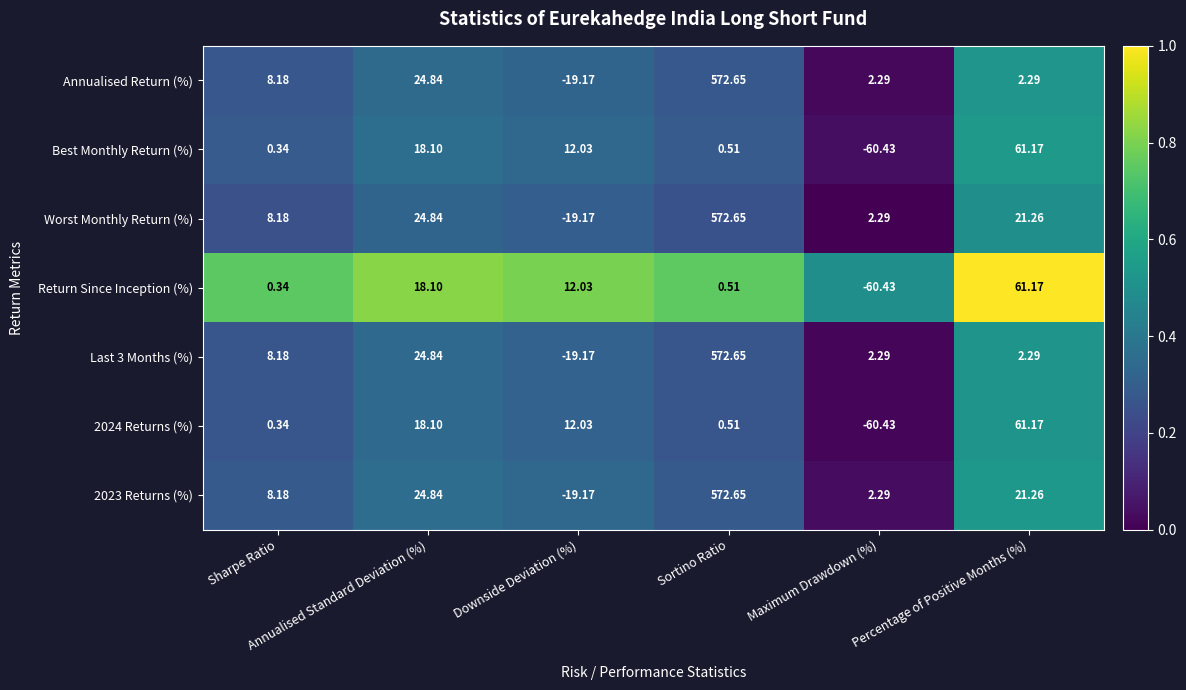

What is the total value across all series at Downside Deviation (%)?

-40.6